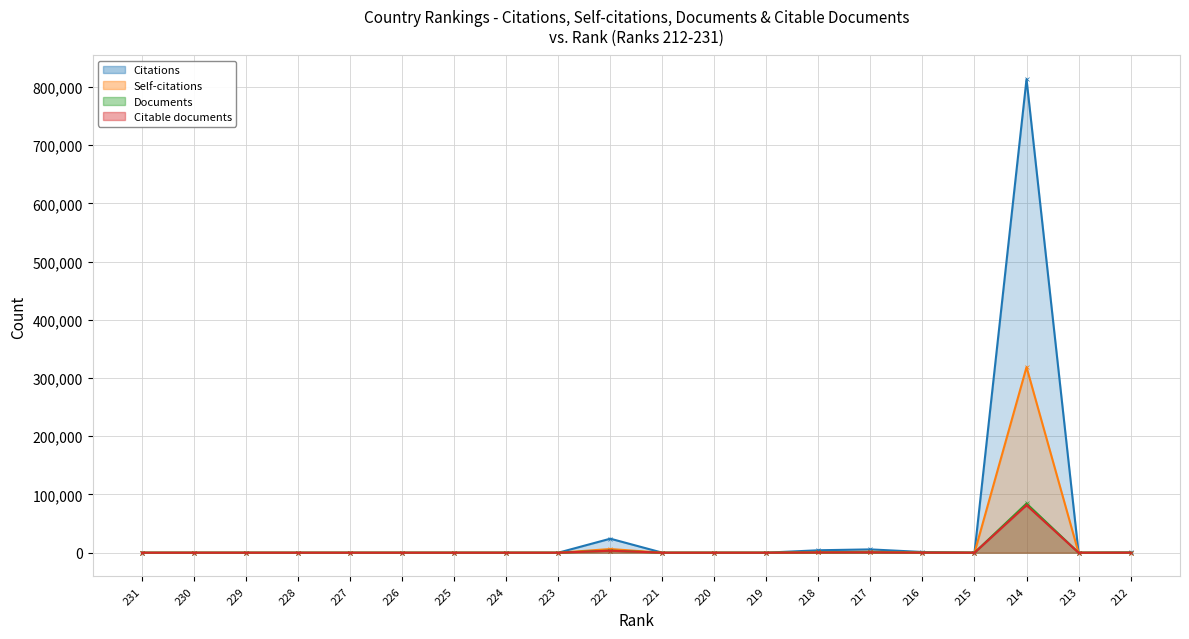

What is the lowest value of the Documents series?

1